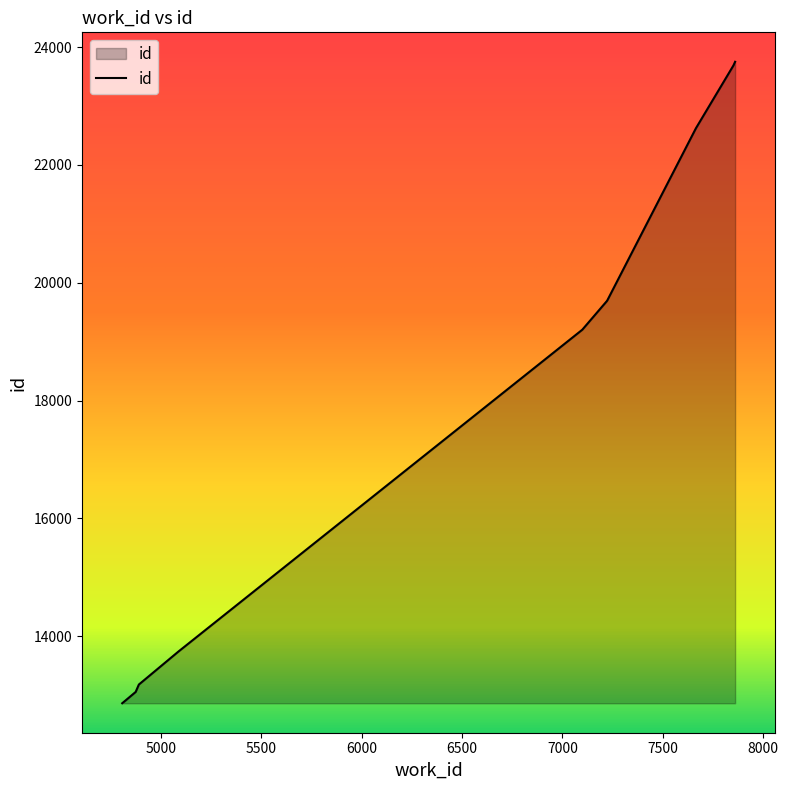

Count the number of categories in the chart.

10